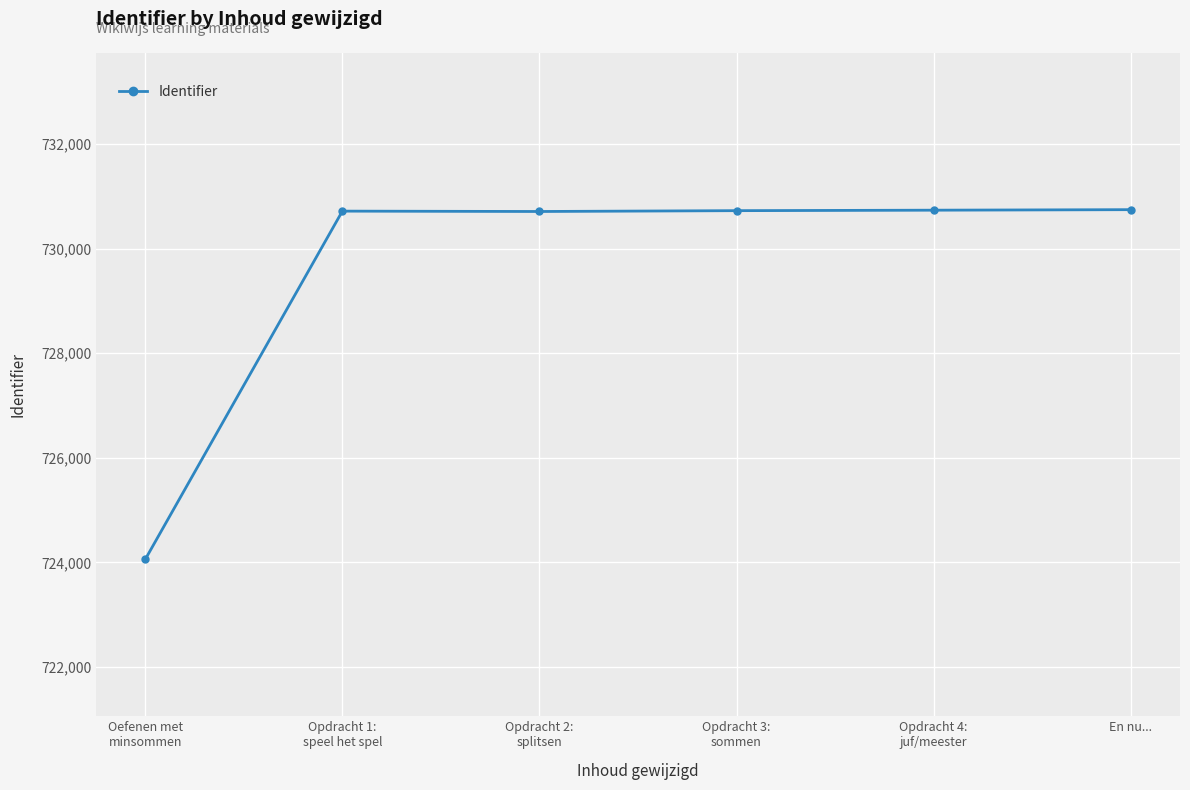

What is the greatest value displayed?

730746